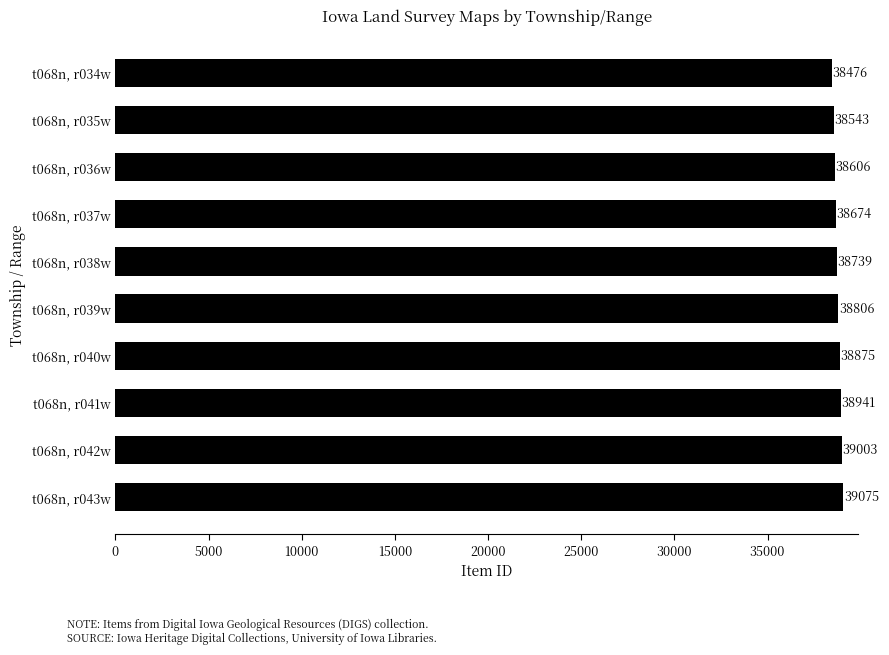

Which has a higher value, t068n, r039w or t068n, r035w?

t068n, r039w